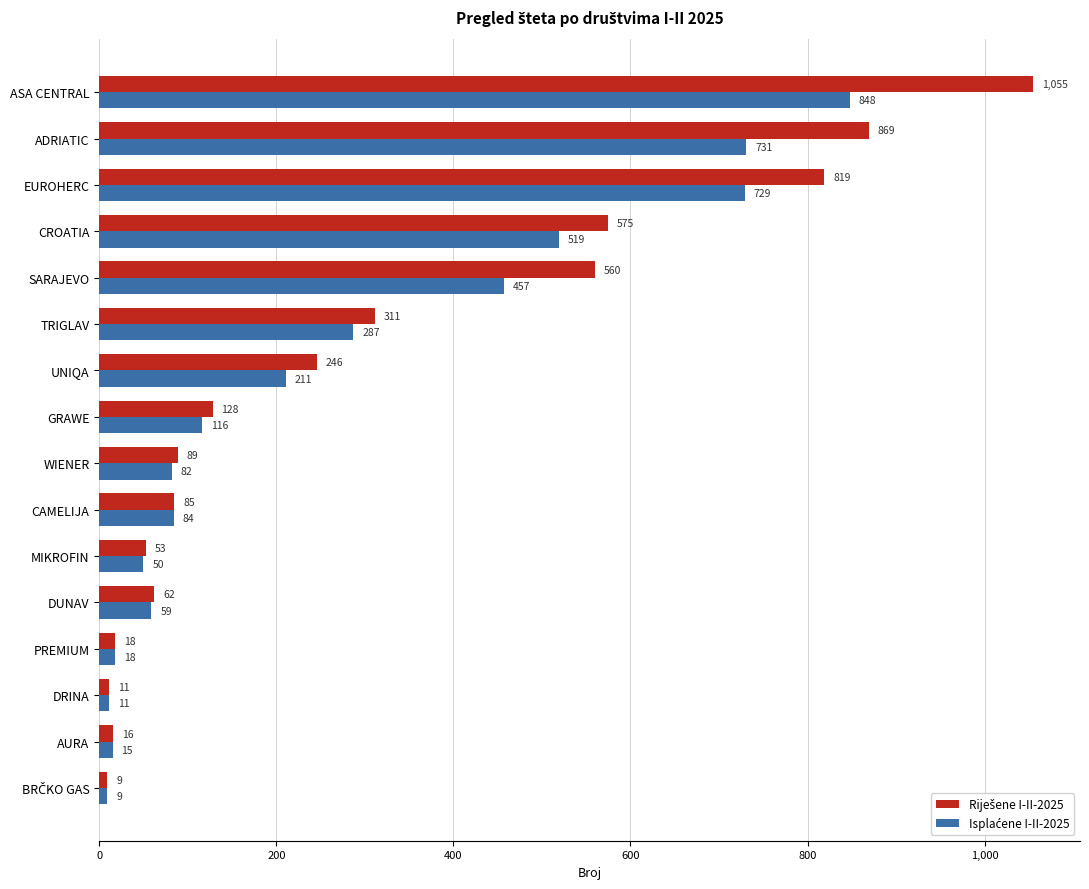

At how many categories does at least one series exceed 76?

10